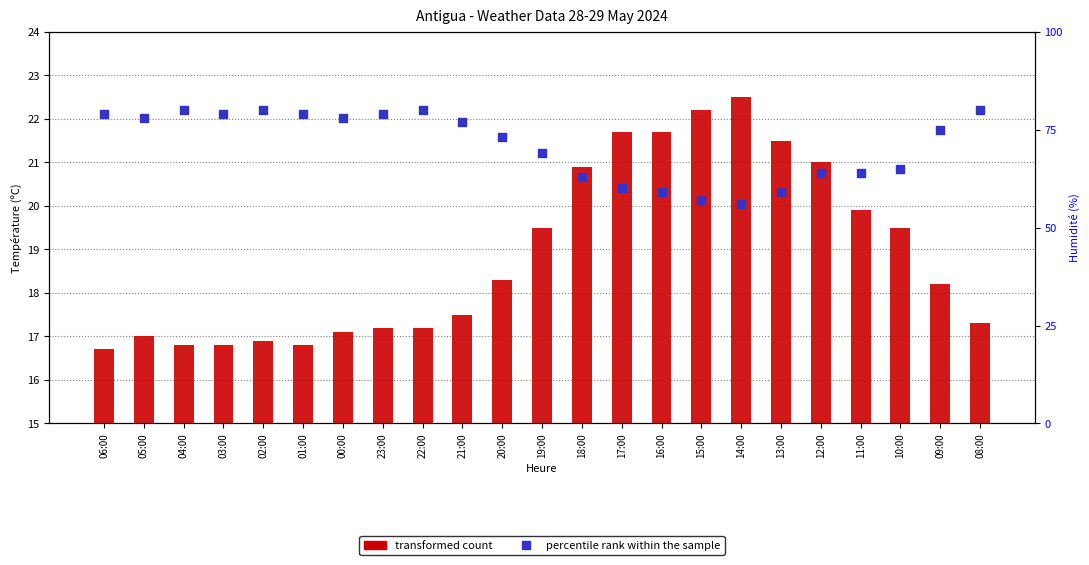

At how many categories does at least one series exceed 39?

23